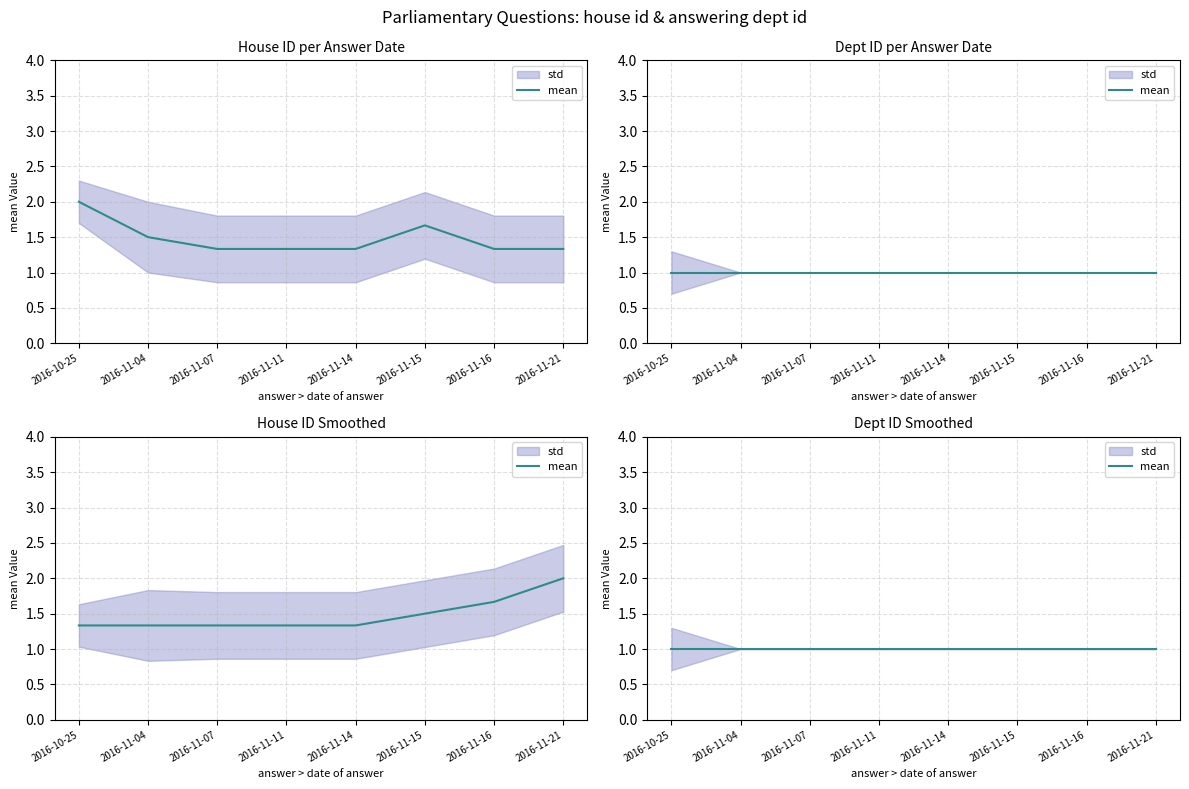

What is the label of the 5th point from the left?

2016-11-14